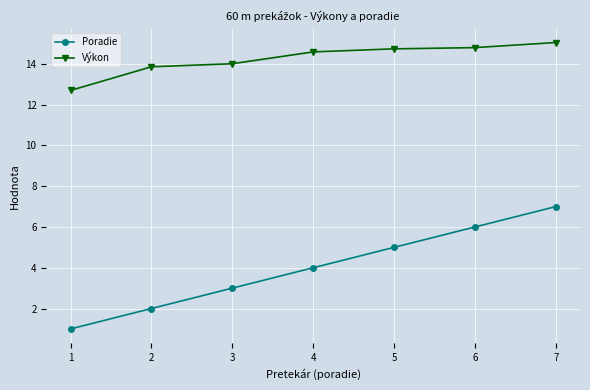

How many lines are shown in the chart?

2